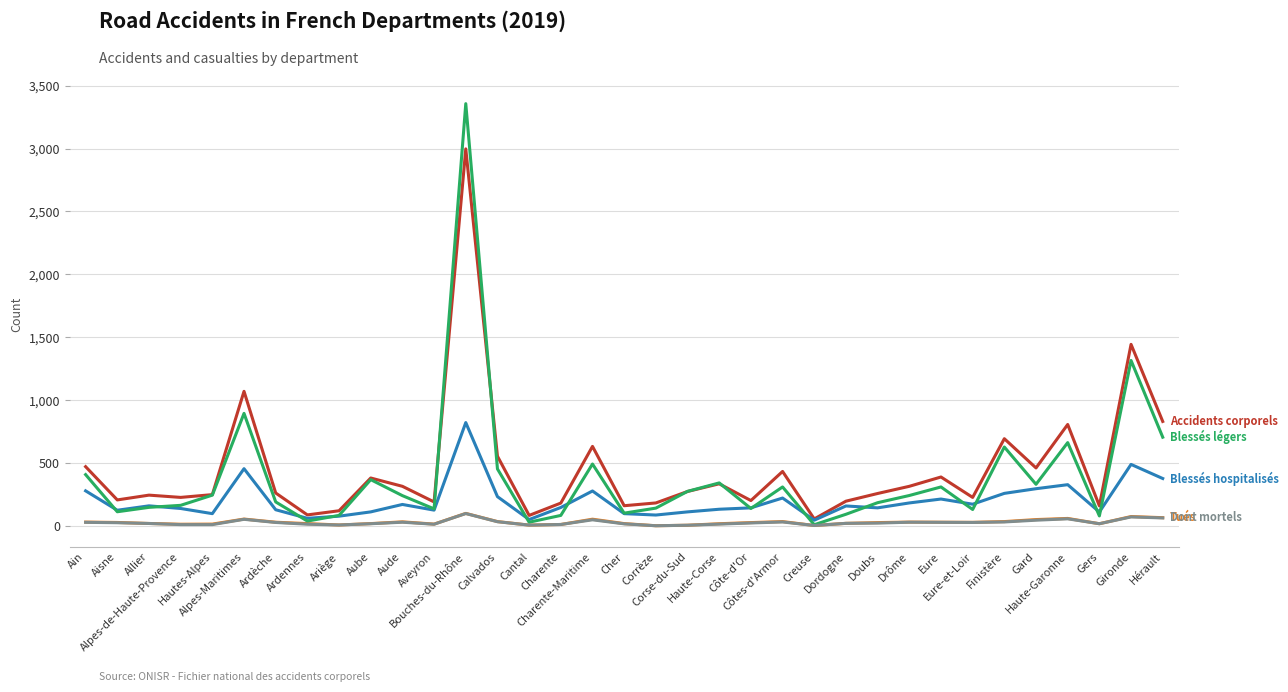

What is the greatest value displayed?

3356